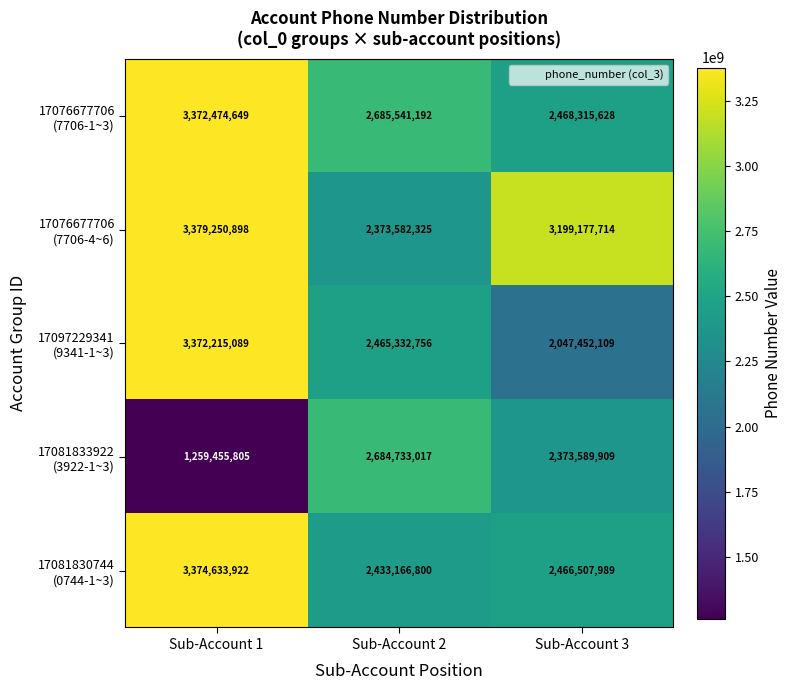

What is the total value across all series at Sub-Account 2?

12642356090